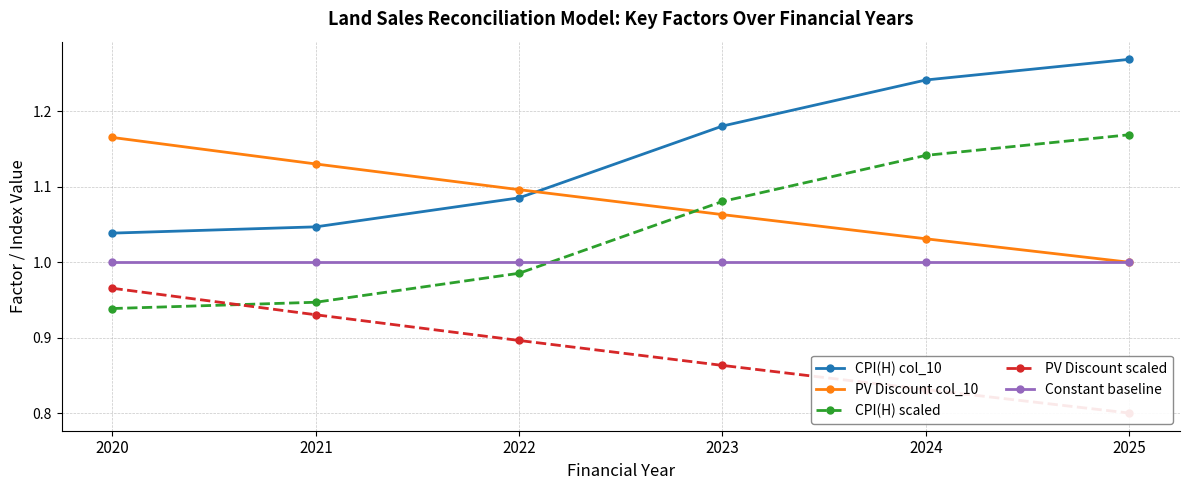

What are all the series names shown in the legend?

CPI(H) col_10, PV Discount col_10, CPI(H) scaled, PV Discount scaled, Constant baseline